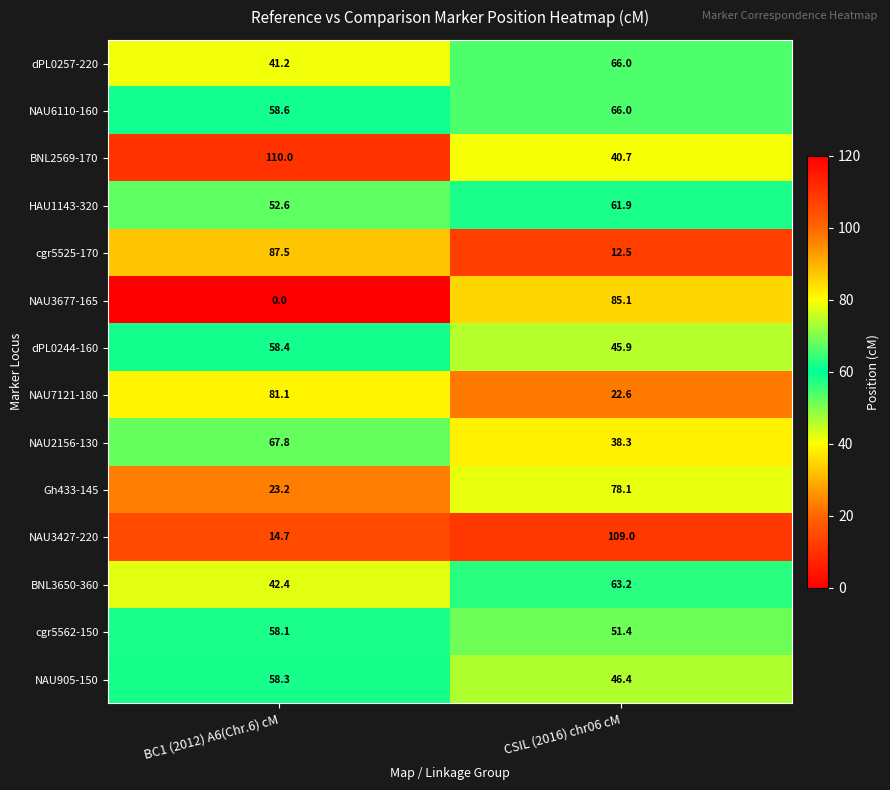

What is the sum of the NAU2156-130 values at BC1 (2012) A6(Chr.6) cM and CSIL (2016) chr06 cM?

106.1